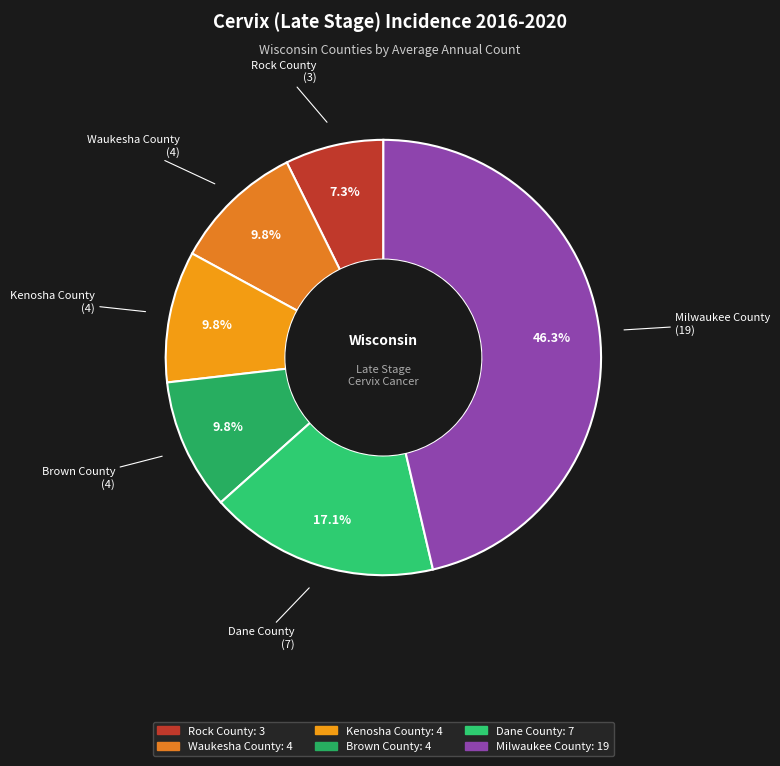

The Brown County slice represents 10% of the pie. True or false?

True